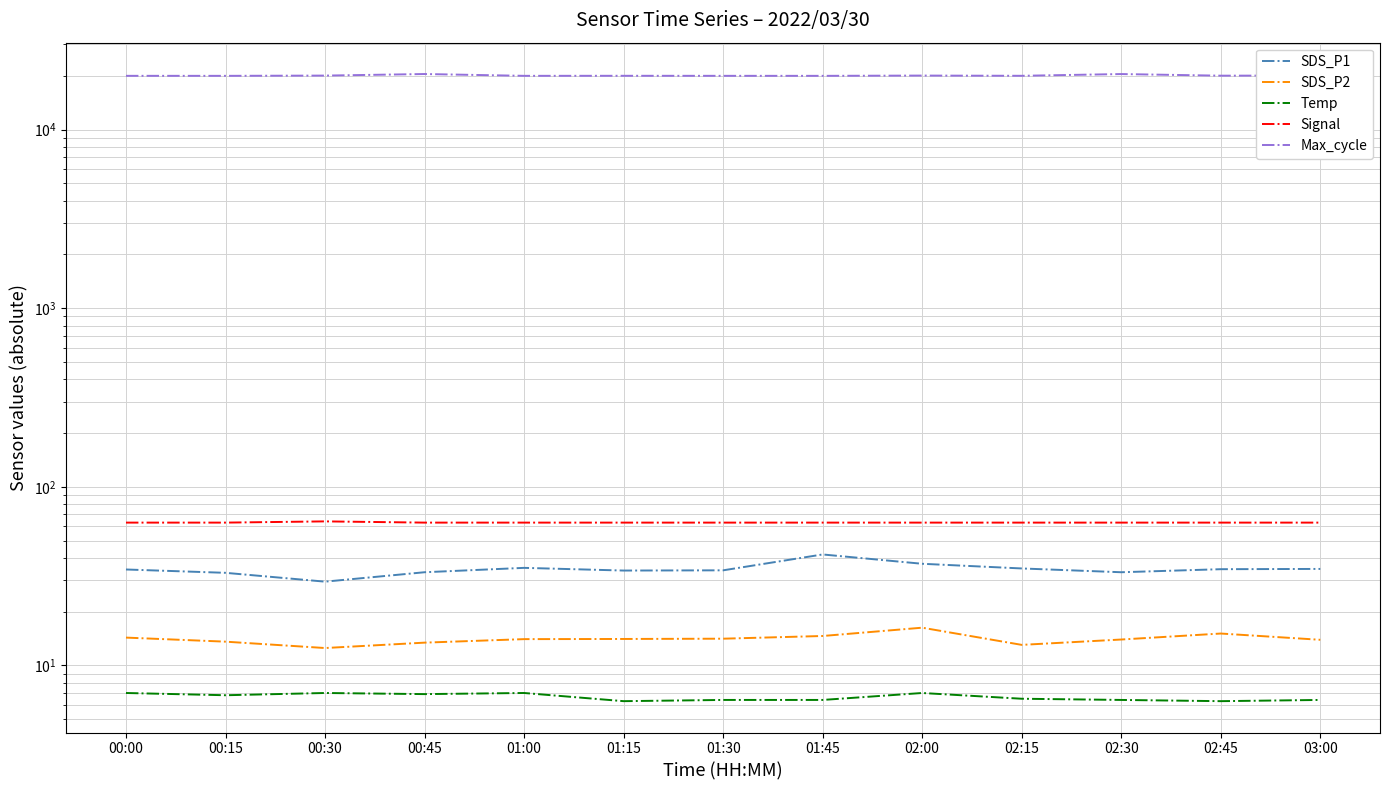

What is the label of the 11th point from the left?

02:30